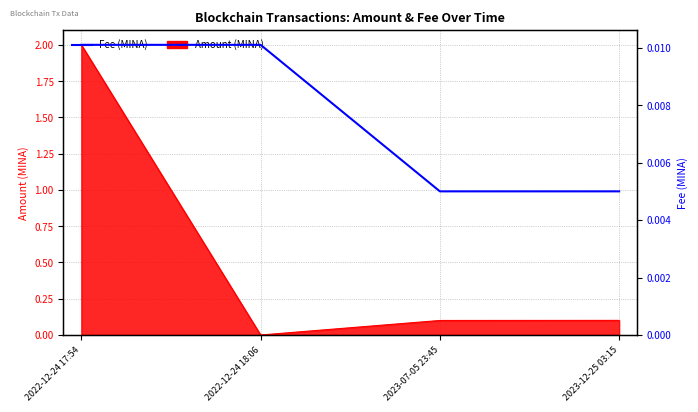

Which has a higher value, 2022-12-24 17:54 or 2022-12-24 18:06?

2022-12-24 17:54